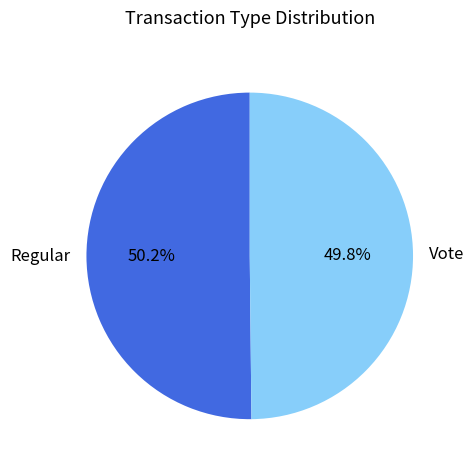

How many slices are in this pie chart?

2